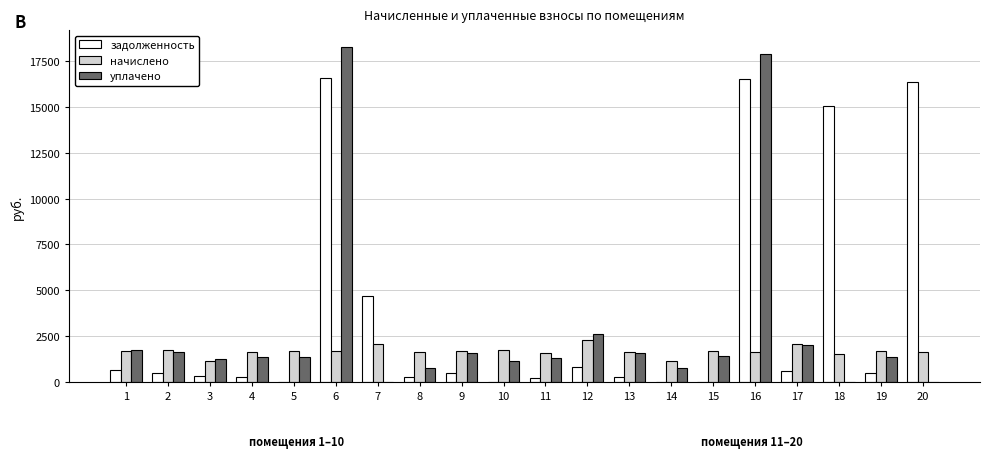

Is it true that уплачено equals 0.0 at 20?

True